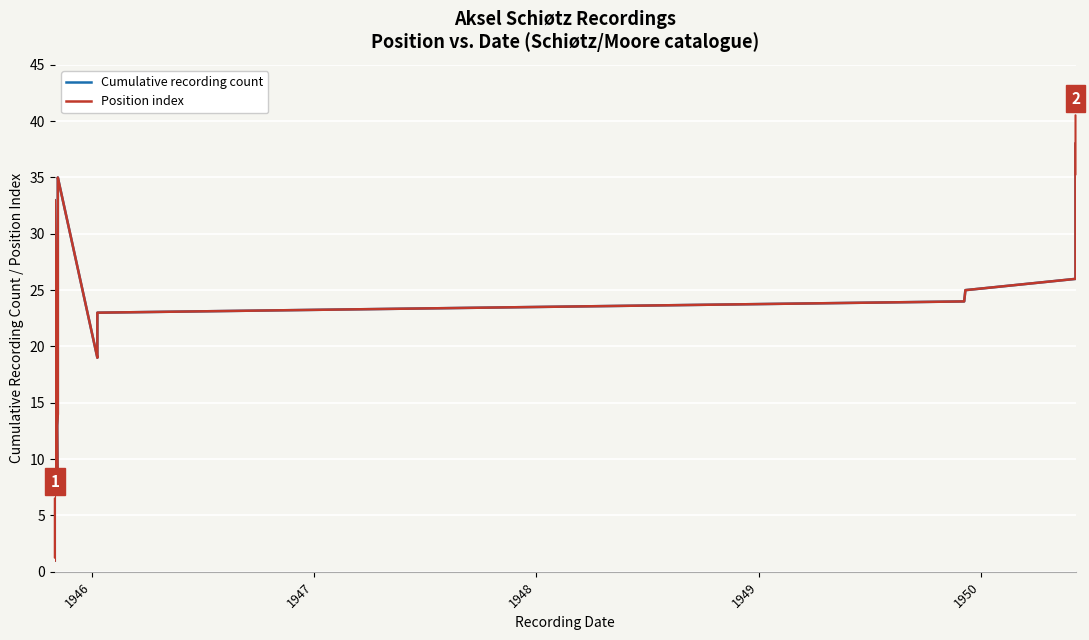

Reading left to right, what are all the values shown in this chart?

Cumulative recording count: 1	2	3	4	5	6	7	31	32	33	8	9	10	11	12	13	14	15	16	17	18	34	35	19	20	21	22	23	24	25	26	27	28	29	30	36	37	38
Position index: 1	2	3	4	5	6	7	31	32	33	8	9	10	11	12	13	14	15	16	17	18	34	35	19	20	21	22	23	24	25	26	27	28	29	30	36	37	38